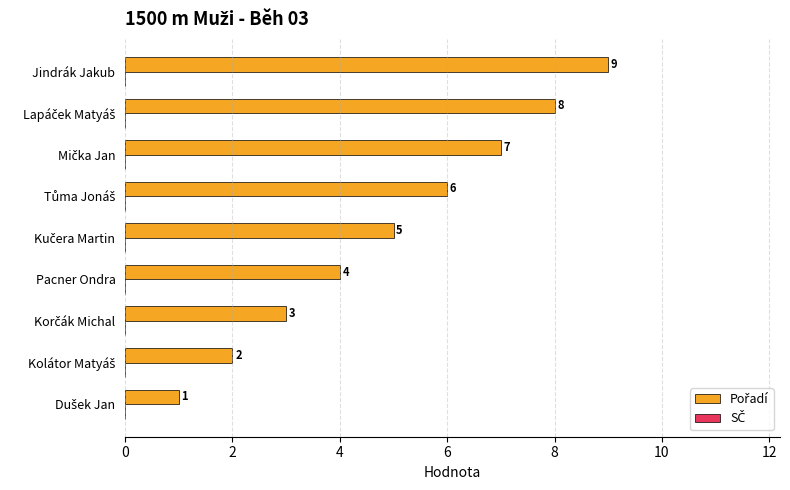

What is the difference between the maximum and minimum values?

8